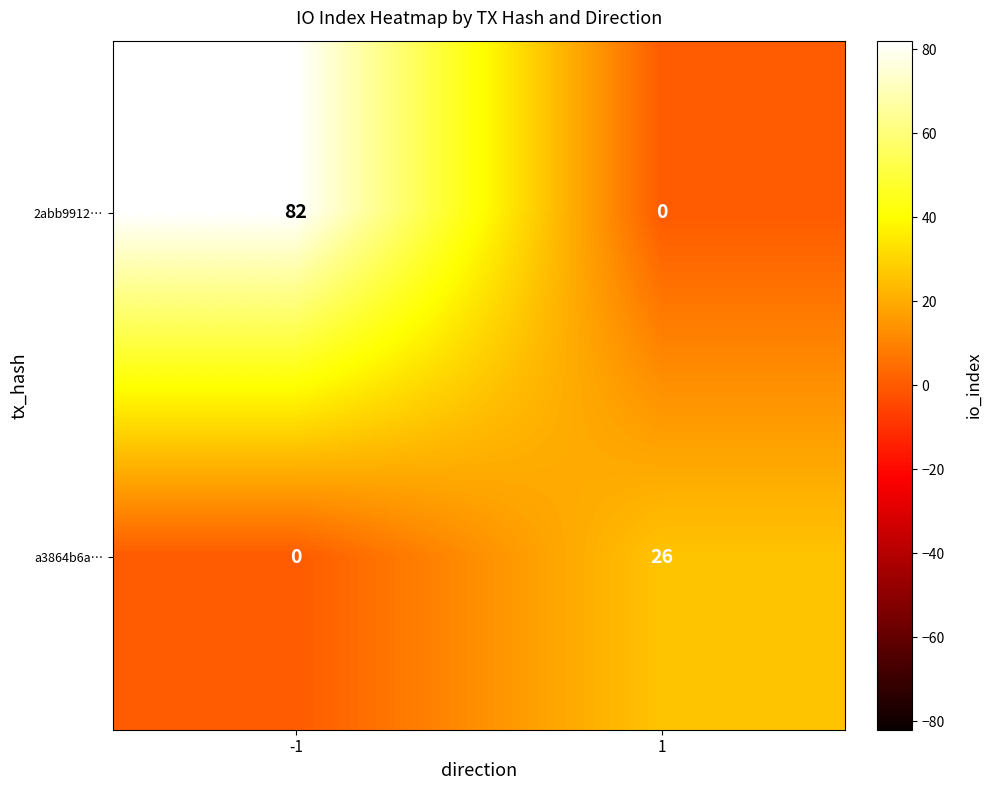

What is the difference between the maximum and minimum values in the 2abb9912… series?

82